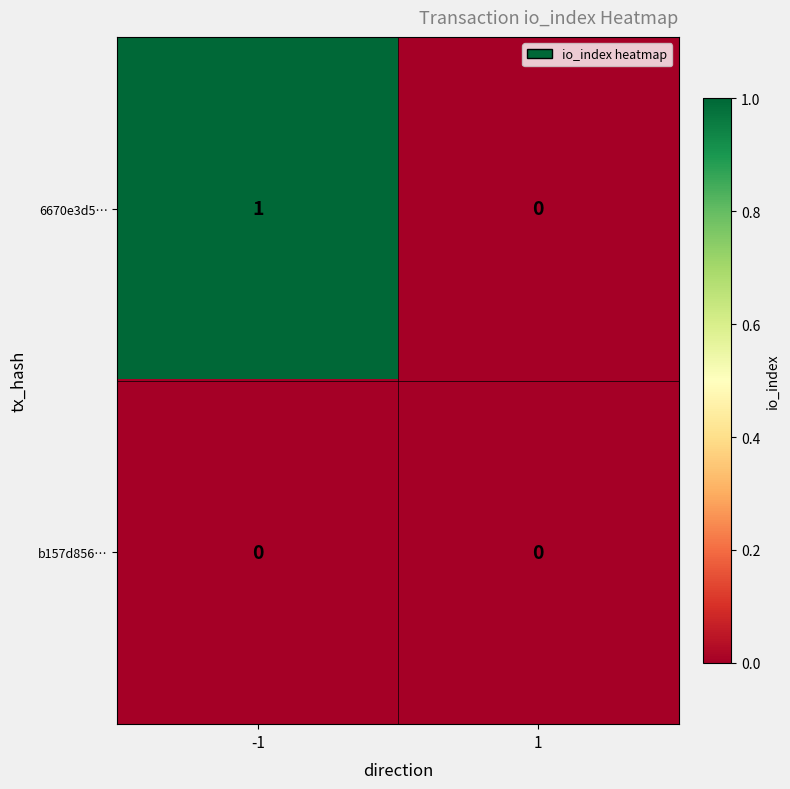

At which category is the sum across all series the highest?

-1